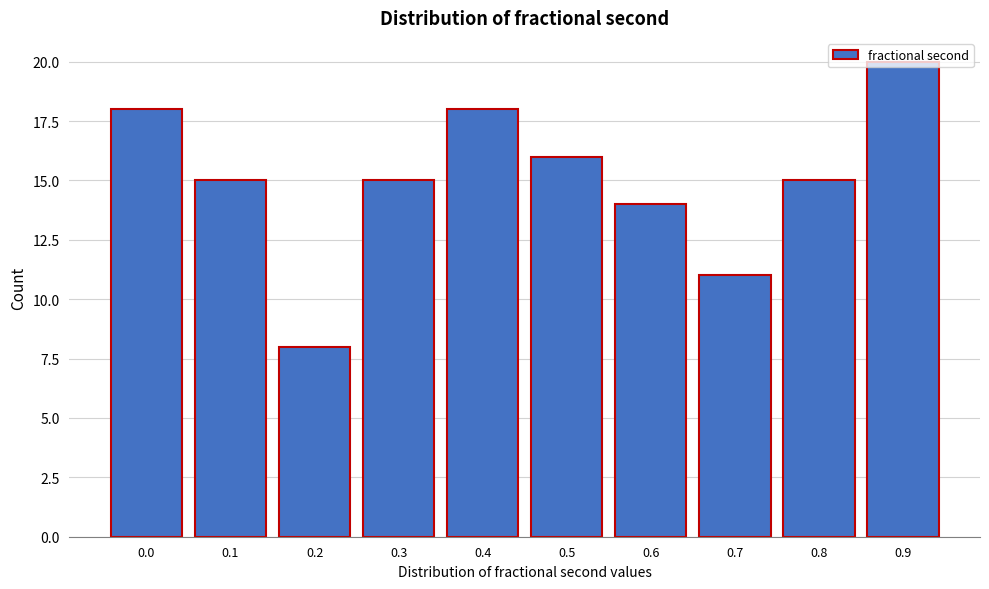

What is the greatest value displayed?

20